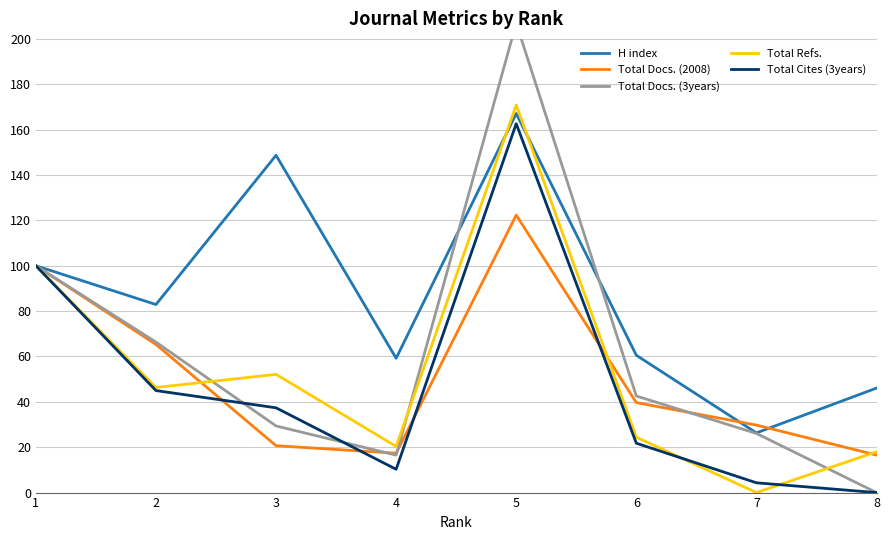

What are all the series names shown in the legend?

H index, Total Docs. (2008), Total Docs. (3years), Total Refs., Total Cites (3years)